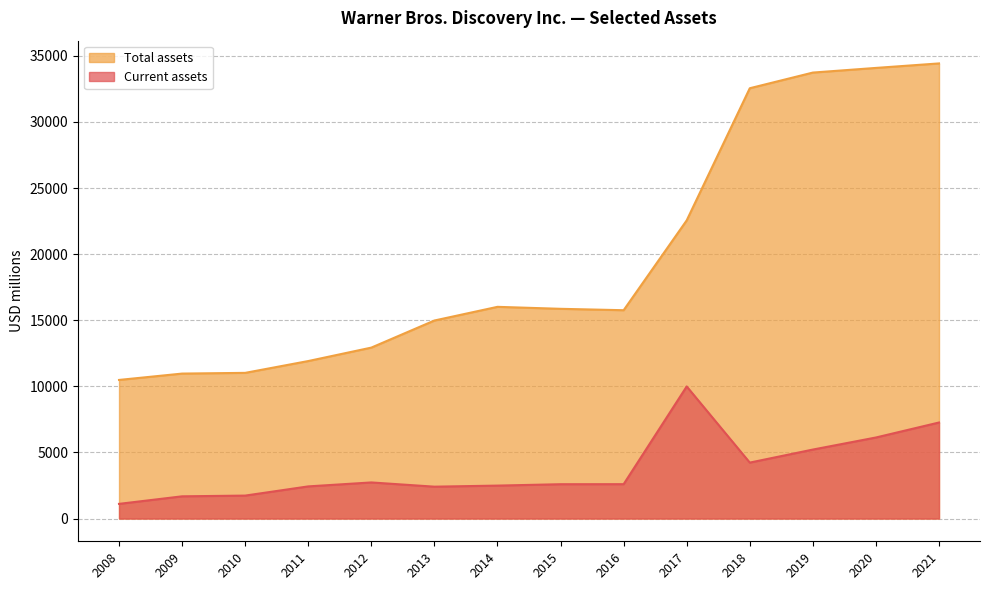

True or false: Current assets and Total assets intersect in this chart.

False